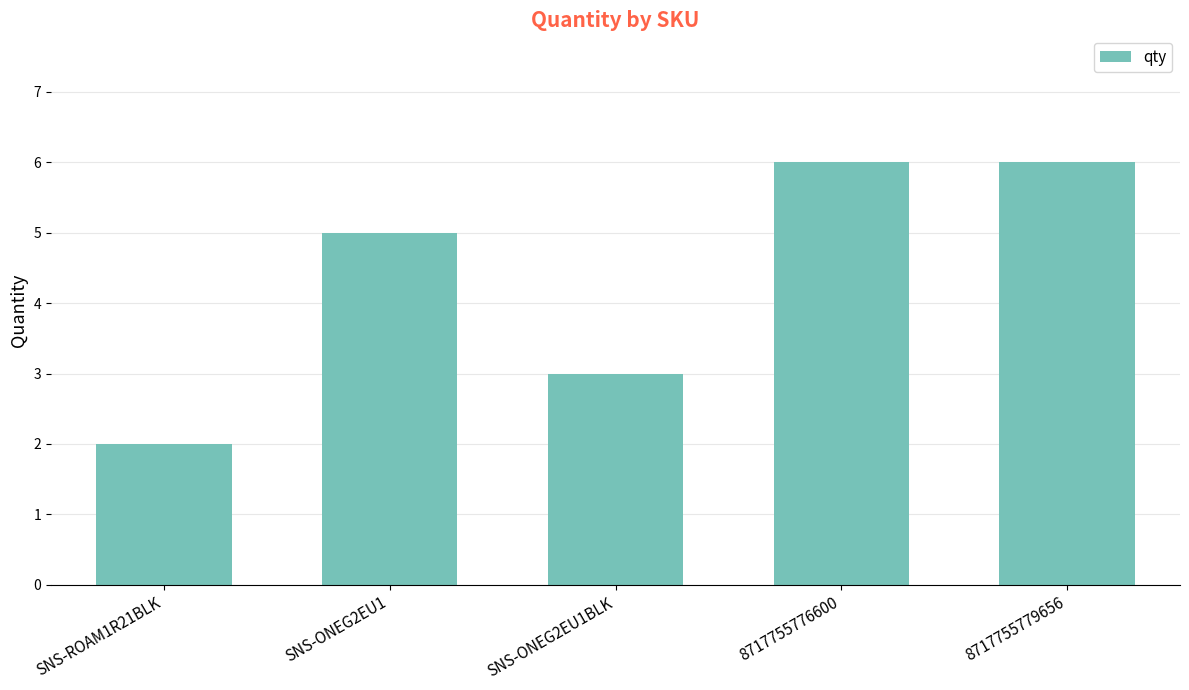

What is the value of the 4th bar from the left?

6